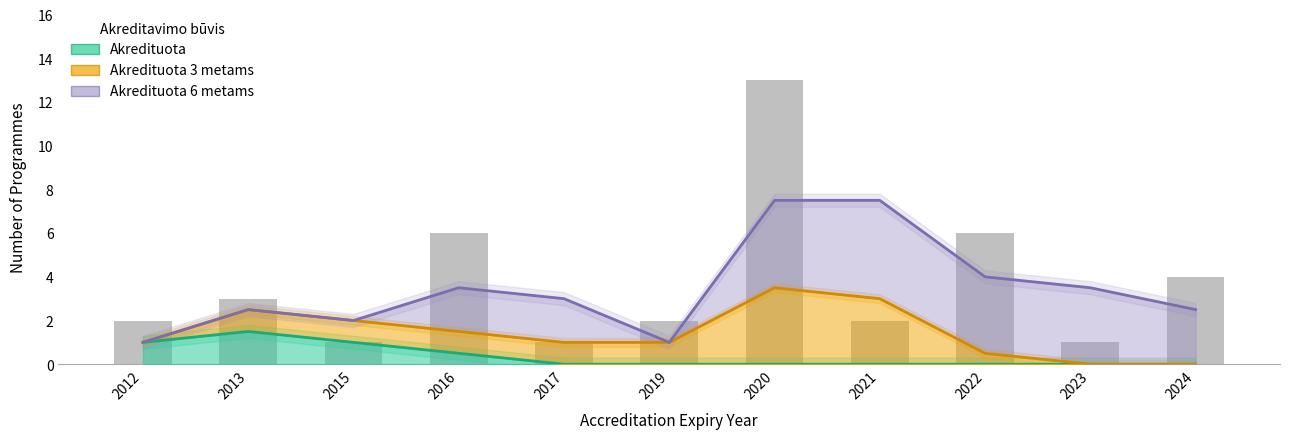

Which series changed the most between 2021 and 2022?

Akredituota 6 metams